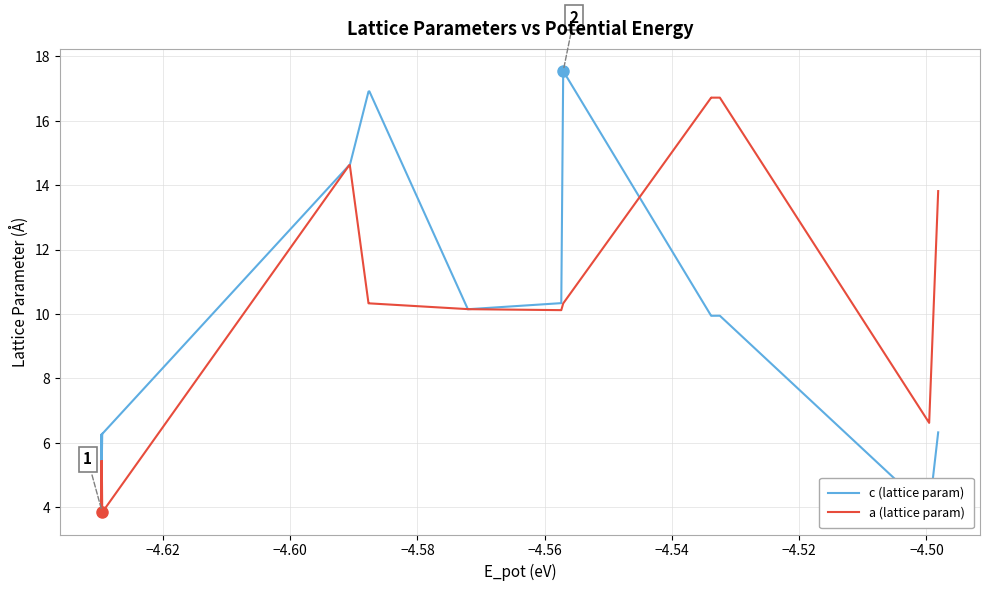

How many lines are shown in the chart?

2